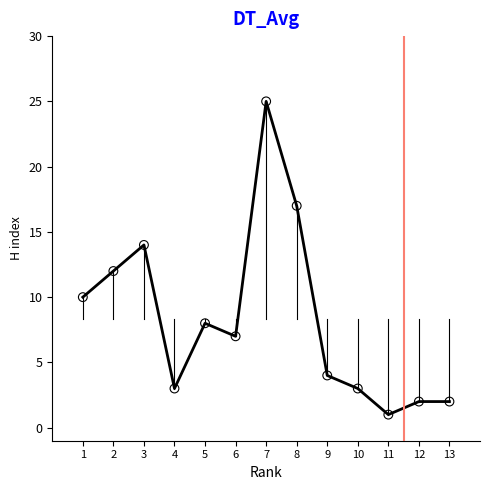

What is the range of X values (max minus min)?

12